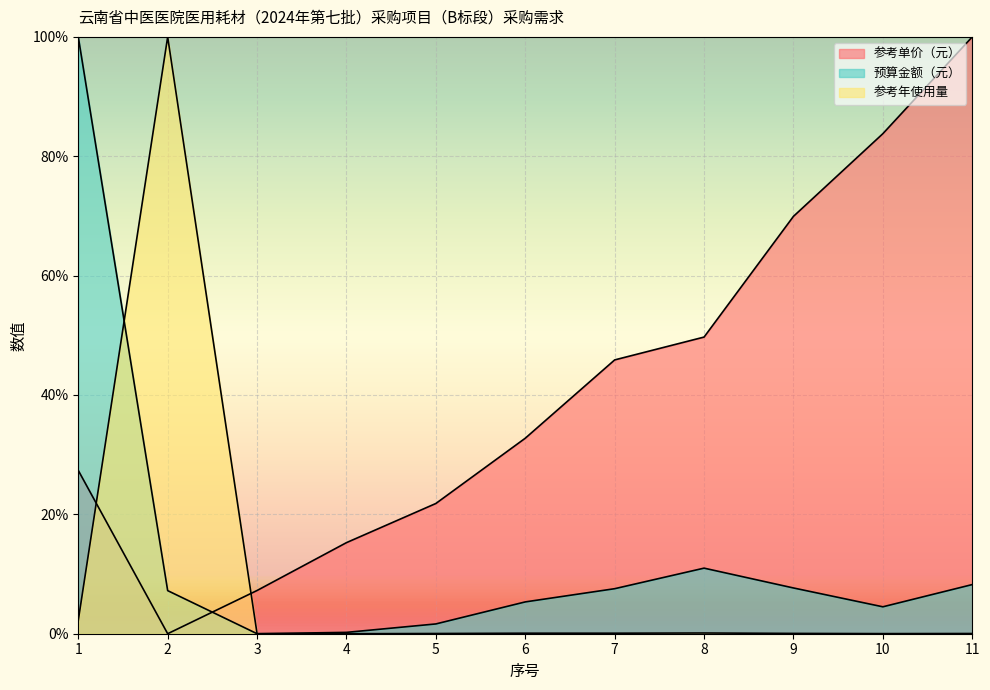

The 预算金额（元） series shows 0.7 at 1. True or false?

False